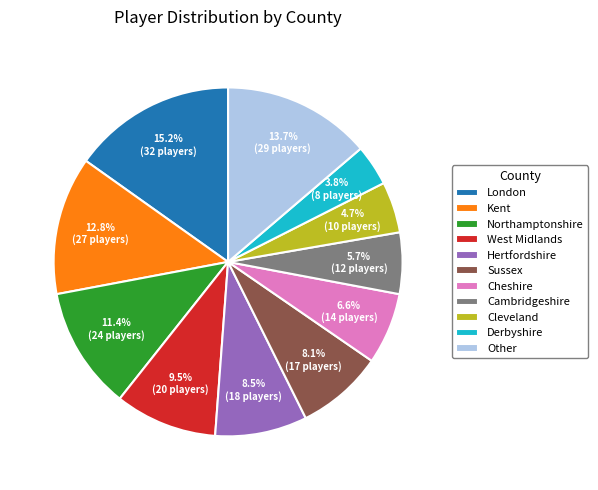

What is the ratio of the value at Northamptonshire to the value at Cleveland?

2.4